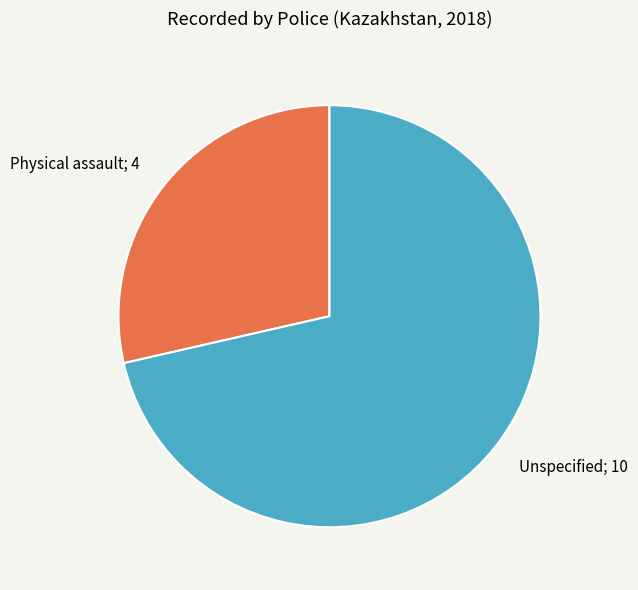

Is there a majority slice in this chart?

Yes